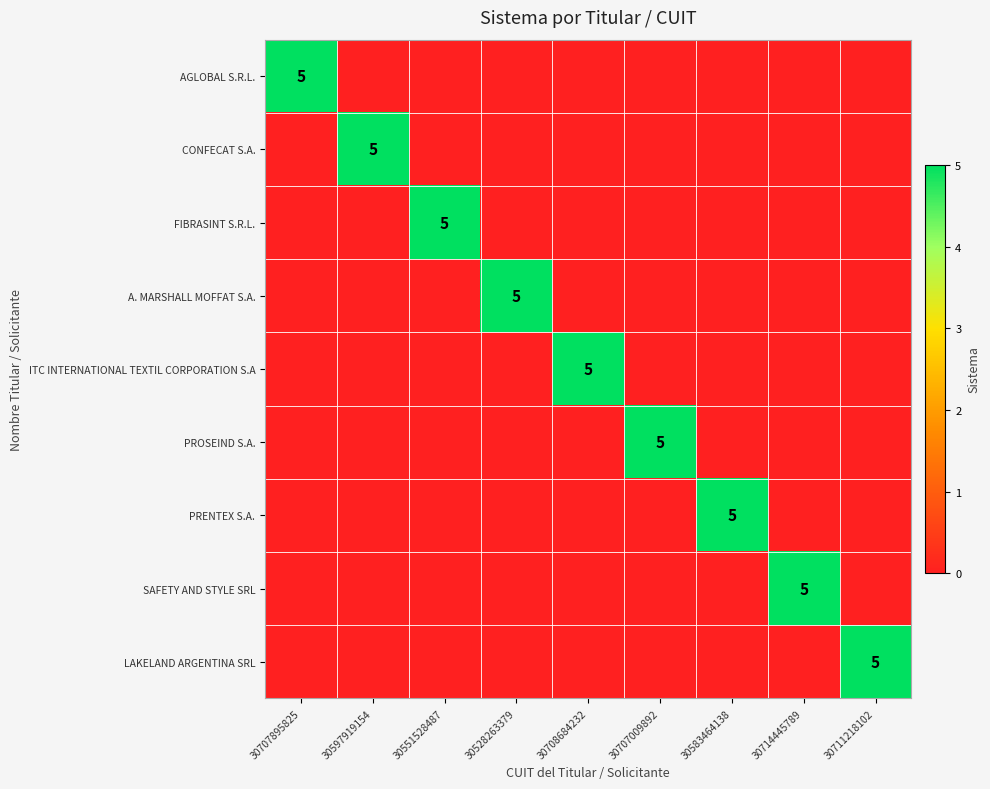

The value of LAKELAND ARGENTINA SRL at 30711218102 is 5. True or false?

True